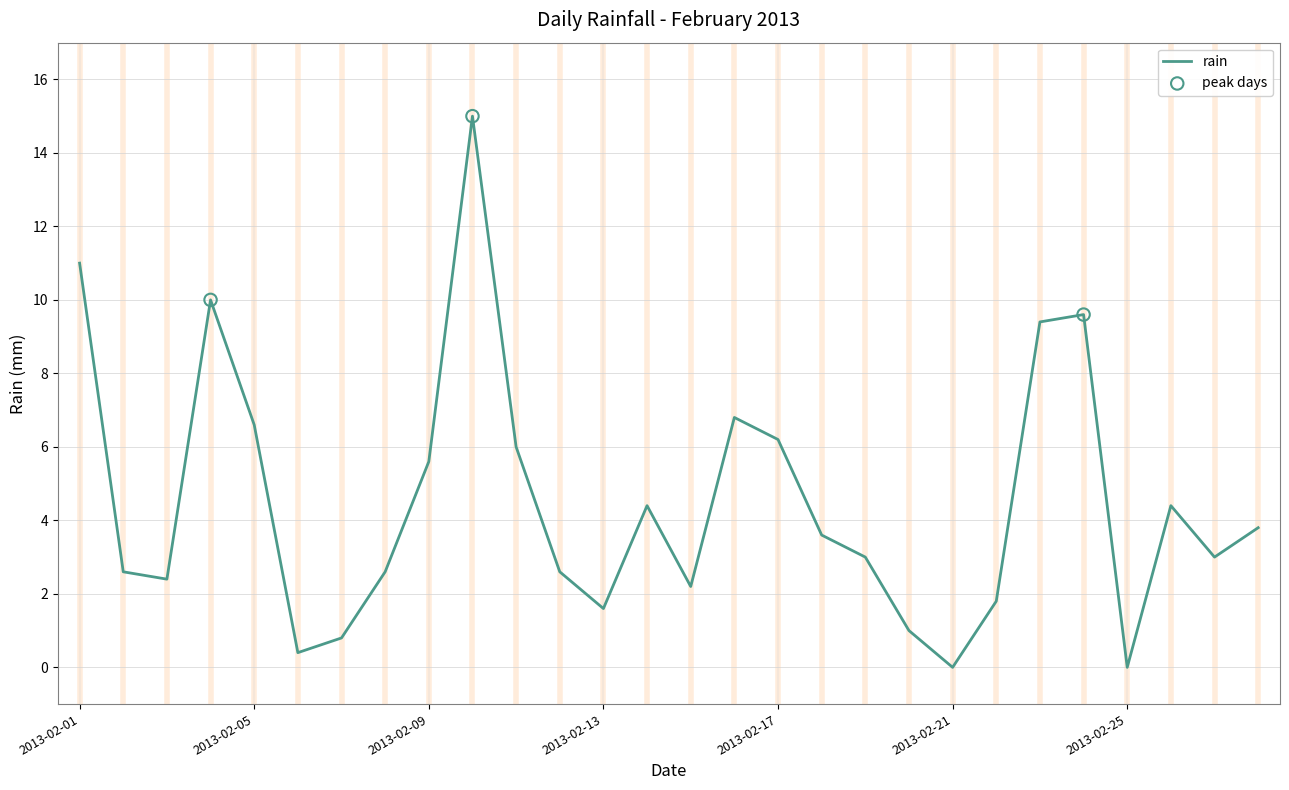

Does the chart have visible grid lines?

Yes